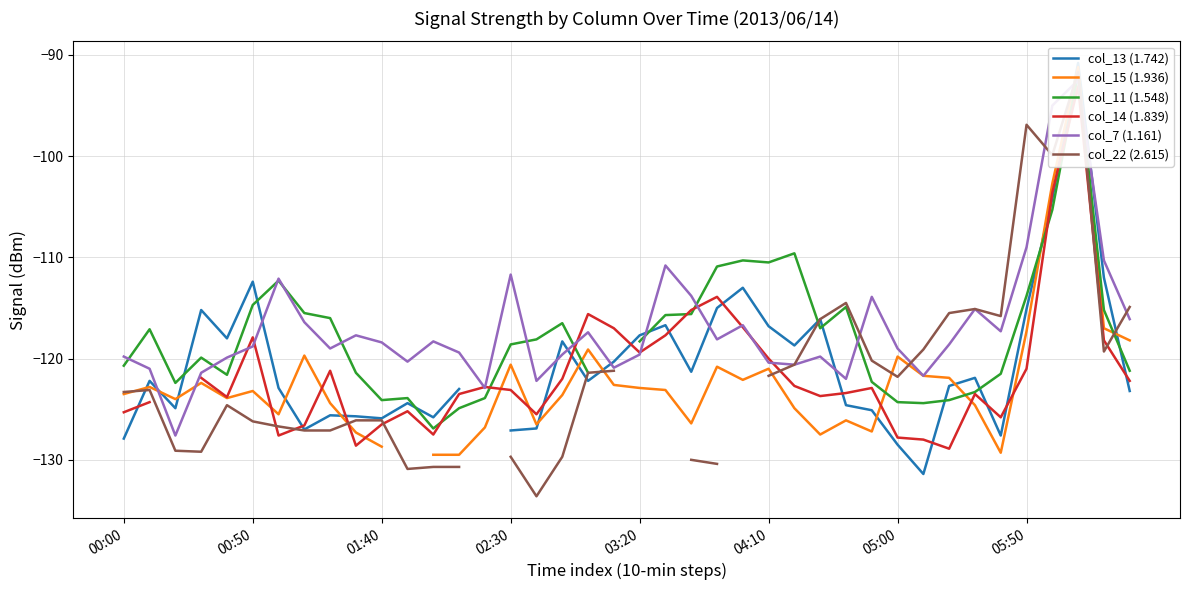

What is the value of the col_13 (1.742) point at the 9th from the left?

-125.6